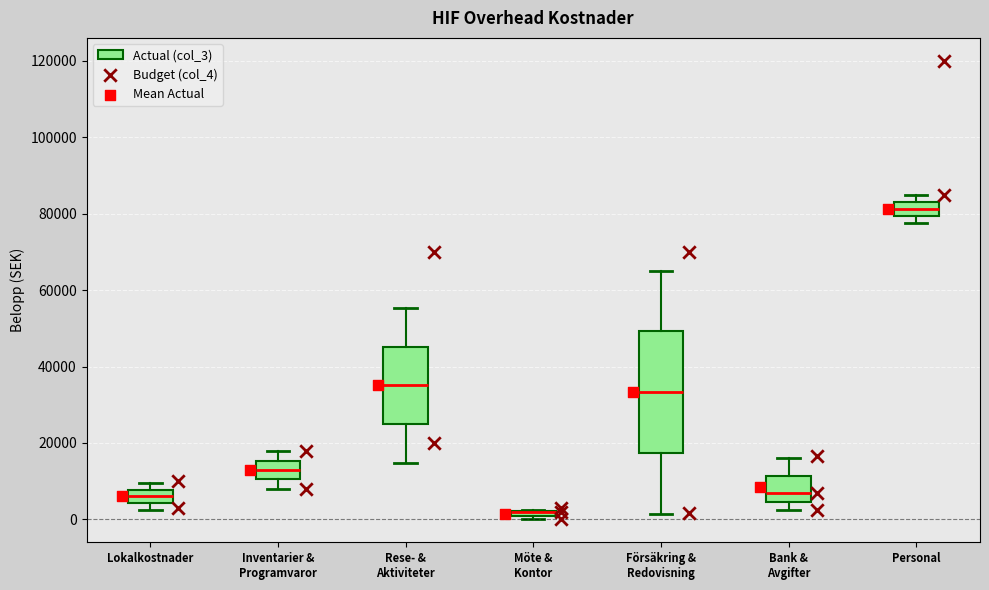

Which box is the tallest, from its lower edge to its upper edge?

Försäkring & Redovisning